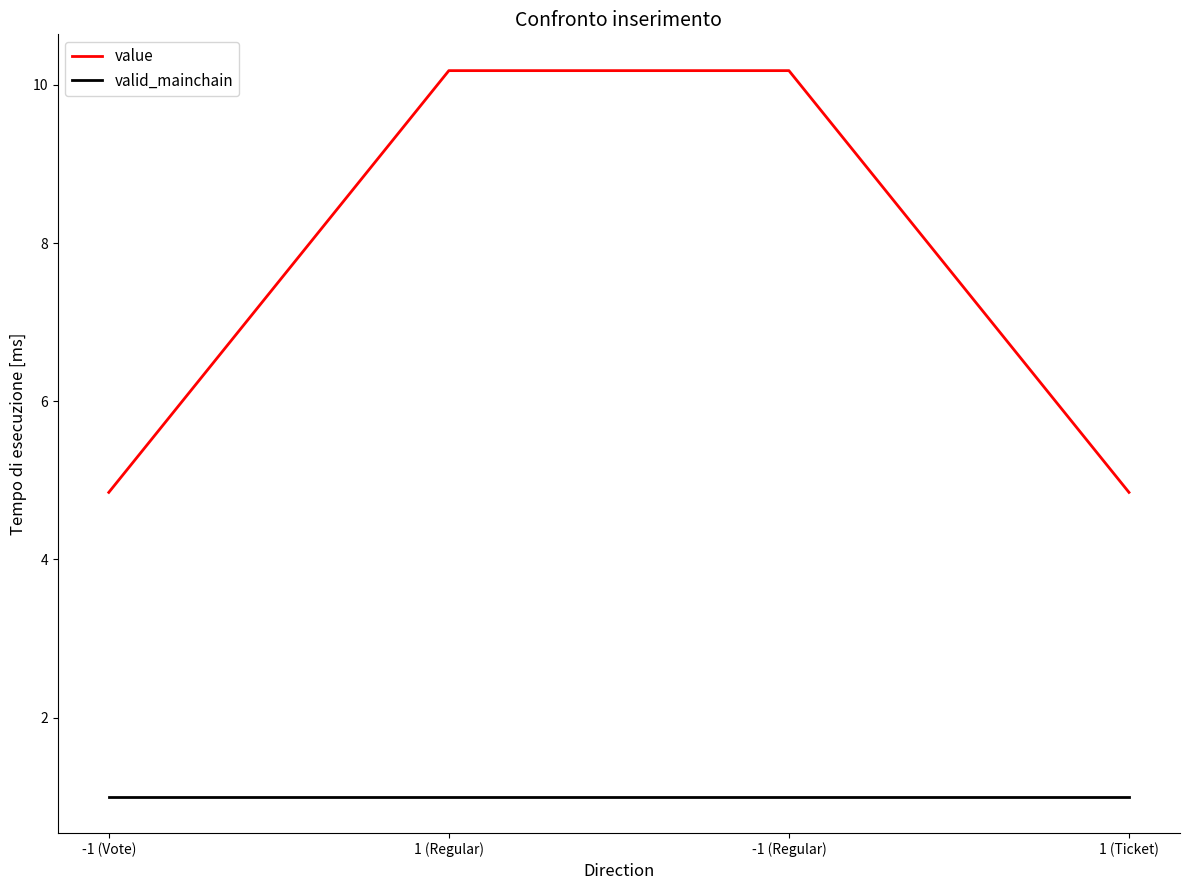

List the series in order of their overall mean, lowest first.

valid_mainchain, value